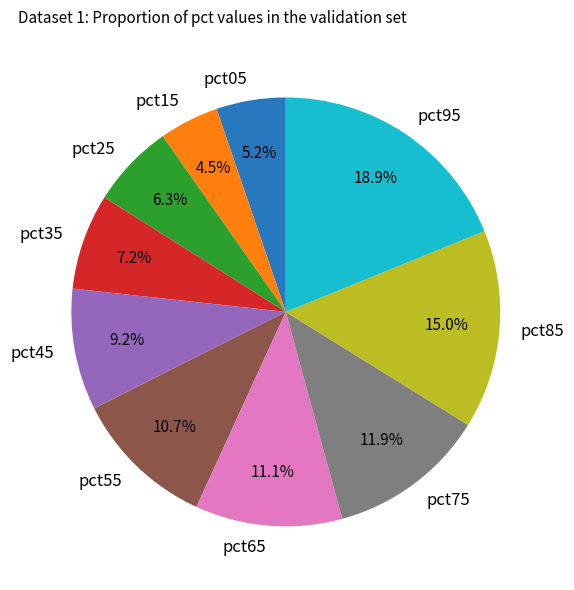

Which slice is the largest?

pct95